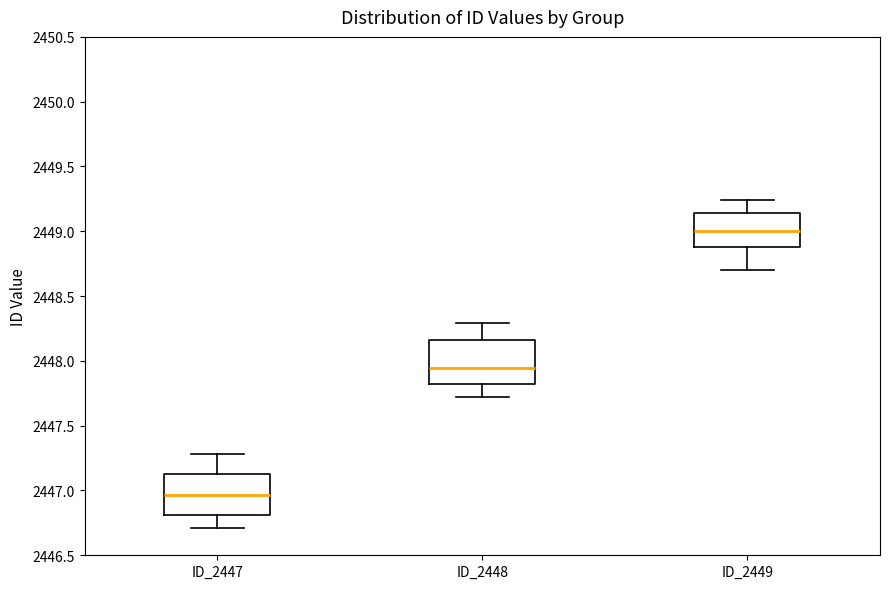

Which box has the lowest median line?

ID_2447